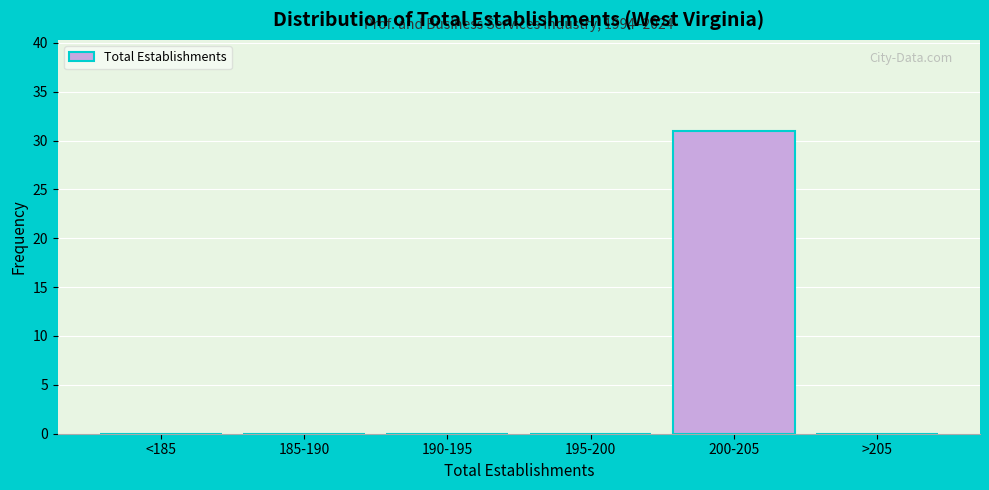

Reading right to left, list all the values displayed in this chart.

>205=0	200-205=31	195-200=0	190-195=0	185-190=0	<185=0